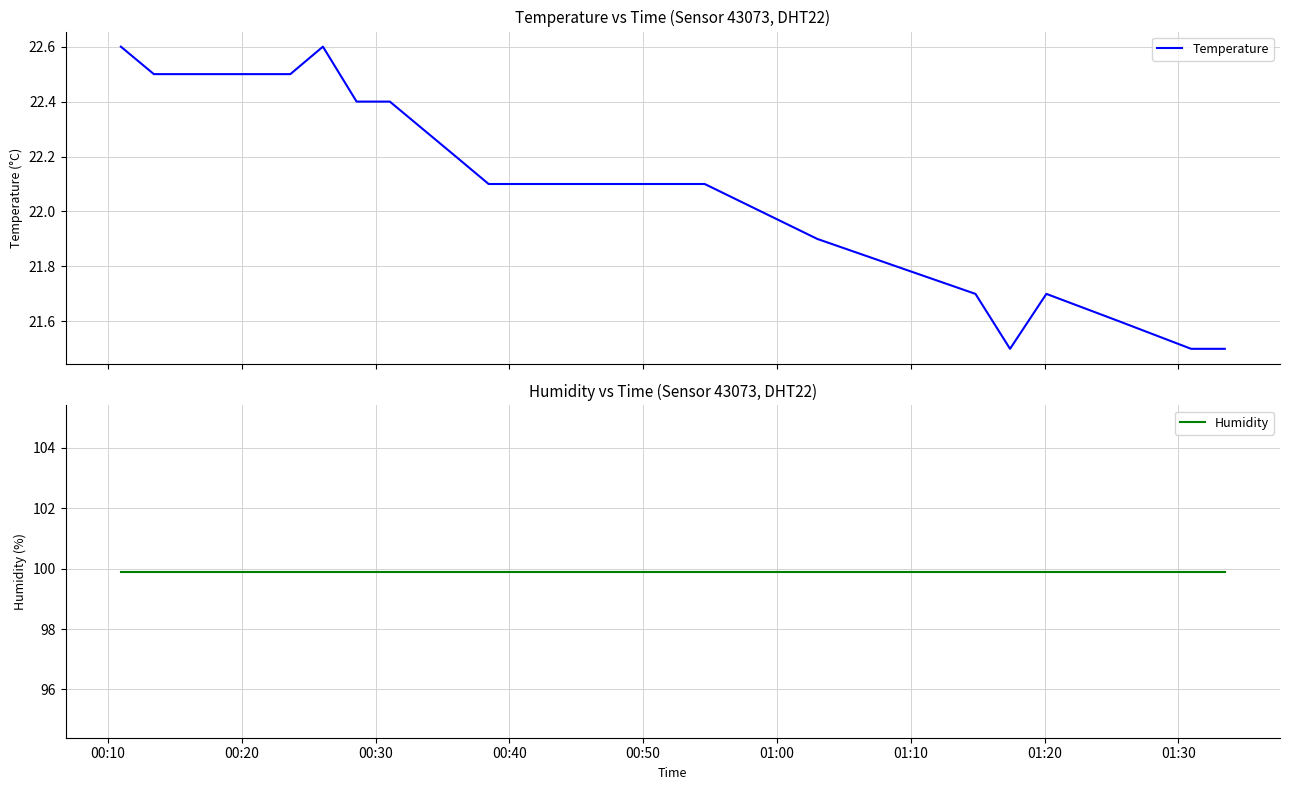

What is the lowest value of the Temperature series?

21.5